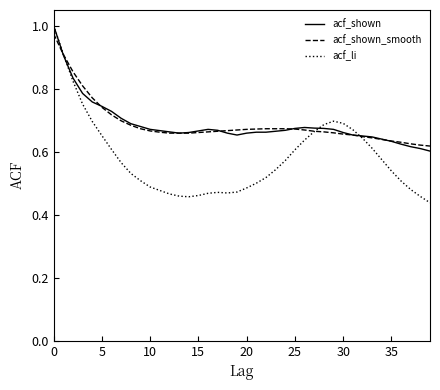

Is it true that acf_shown_smooth equals 1.4 at 0?

False